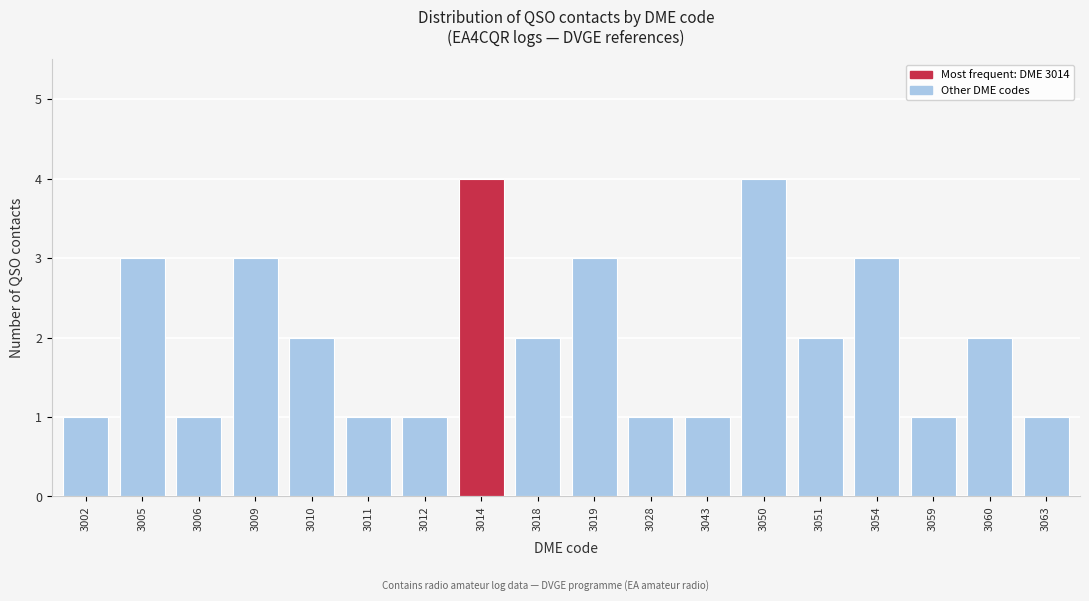

Reading left to right, transcribe all the data shown in this chart.

3002=1	3005=3	3006=1	3009=3	3010=2	3011=1	3012=1	3014=4	3018=2	3019=3	3028=1	3043=1	3050=4	3051=2	3054=3	3059=1	3060=2	3063=1